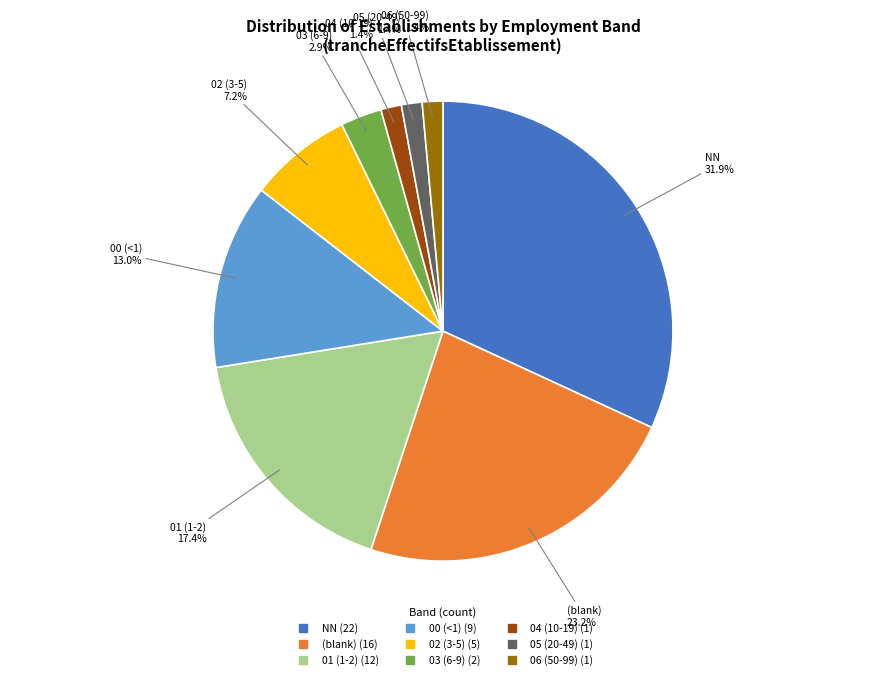

Does any single category account for the majority?

No